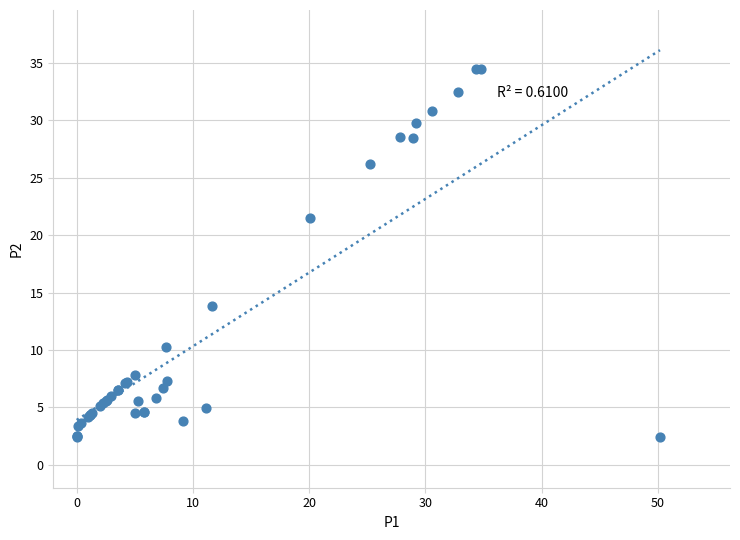

What Y value in the scatter plot is closest to 18?

21.5